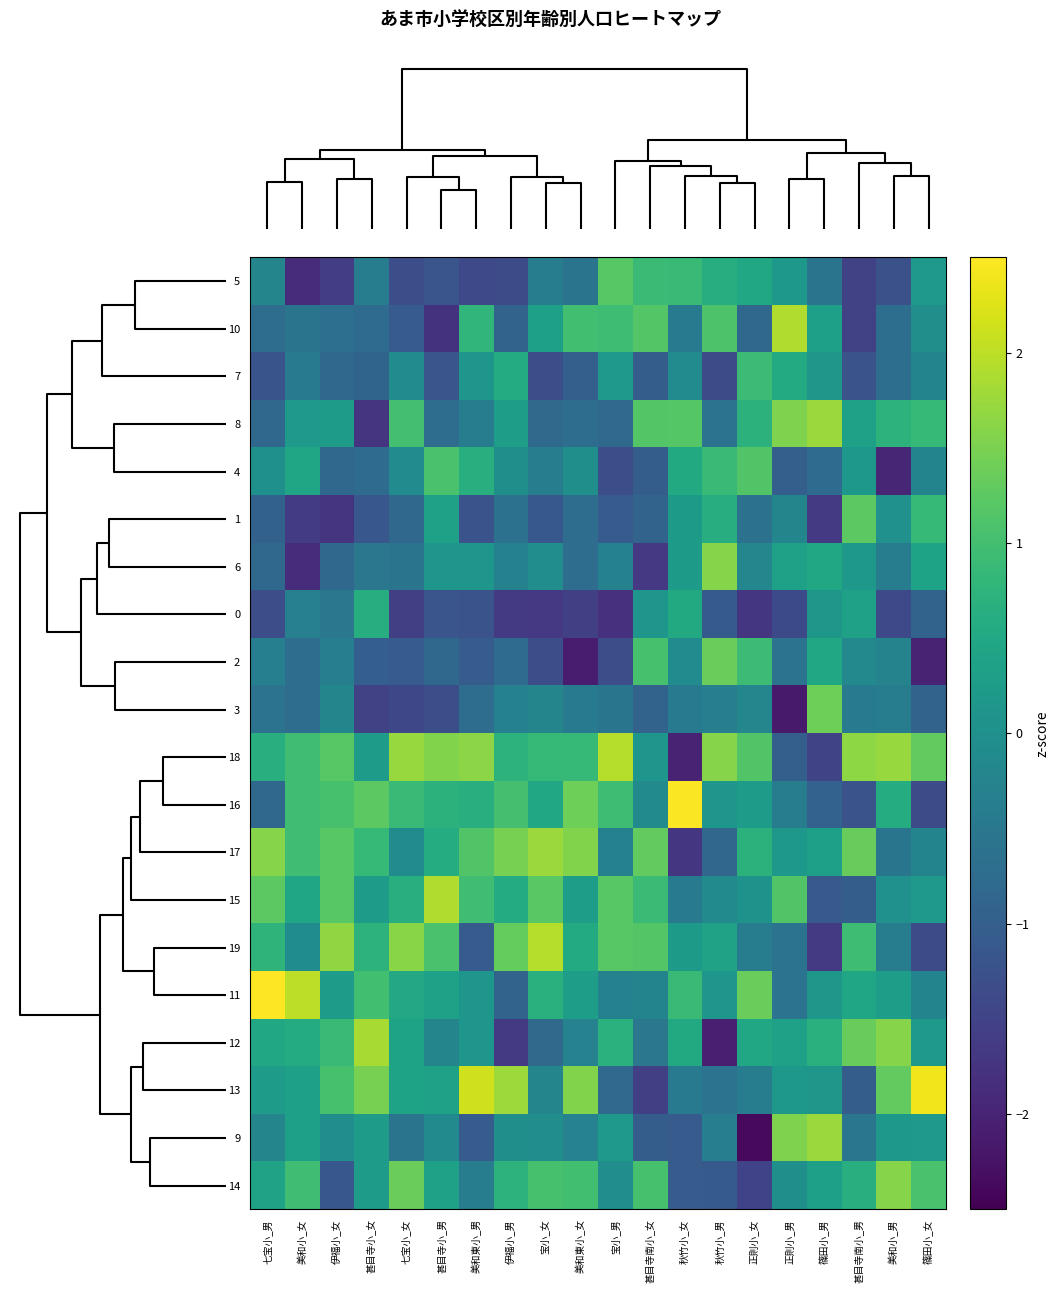

Reading left to right, what are all the values shown in this chart?

5: 七宝小_男=-0.2	美和小_女=-1.9	伊福小_女=-1.6	甚目寺小_女=-0.4	七宝小_女=-1.3	甚目寺小_男=-1.2	美和東小_男=-1.4	伊福小_男=-1.4	宝小_女=-0.4	美和東小_女=-0.6	宝小_男=1.2	甚目寺南小_女=0.9	秋竹小_女=0.9	秋竹小_男=0.6	正則小_女=0.5	正則小_男=0.2	篠田小_男=-0.6	甚目寺南小_男=-1.5	美和小_男=-1.3	篠田小_女=0.2
10: 七宝小_男=-0.7	美和小_女=-0.6	伊福小_女=-0.7	甚目寺小_女=-0.8	七宝小_女=-1.1	甚目寺小_男=-1.8	美和東小_男=0.8	伊福小_男=-0.9	宝小_女=0.3	美和東小_女=1.0	宝小_男=0.9	甚目寺南小_女=1.2	秋竹小_女=-0.4	秋竹小_男=1.1	正則小_女=-0.8	正則小_男=1.9	篠田小_男=0.3	甚目寺南小_男=-1.5	美和小_男=-0.7	篠田小_女=-0.0
7: 七宝小_男=-1.2	美和小_女=-0.5	伊福小_女=-0.8	甚目寺小_女=-0.9	七宝小_女=-0.1	甚目寺小_男=-1.2	美和東小_男=0.1	伊福小_男=0.6	宝小_女=-1.3	美和東小_女=-1.0	宝小_男=0.2	甚目寺南小_女=-1.0	秋竹小_女=-0.1	秋竹小_男=-1.3	正則小_女=0.9	正則小_男=0.6	篠田小_男=0.1	甚目寺南小_男=-1.2	美和小_男=-0.7	篠田小_女=-0.3
8: 七宝小_男=-0.8	美和小_女=0.2	伊福小_女=0.3	甚目寺小_女=-1.8	七宝小_女=1.0	甚目寺小_男=-0.7	美和東小_男=-0.4	伊福小_男=0.3	宝小_女=-0.8	美和東小_女=-0.7	宝小_男=-0.8	甚目寺南小_女=1.2	秋竹小_女=1.2	秋竹小_男=-0.6	正則小_女=0.7	正則小_男=1.5	篠田小_男=1.8	甚目寺南小_男=0.4	美和小_男=0.7	篠田小_女=0.8
4: 七宝小_男=0.0	美和小_女=0.5	伊福小_女=-0.8	甚目寺小_女=-0.8	七宝小_女=-0.1	甚目寺小_男=1.1	美和東小_男=0.6	伊福小_男=-0.0	宝小_女=-0.4	美和東小_女=-0.0	宝小_男=-1.3	甚目寺南小_女=-1.0	秋竹小_女=0.5	秋竹小_男=0.9	正則小_女=1.1	正則小_男=-1.0	篠田小_男=-0.8	甚目寺南小_男=0.2	美和小_男=-2.0	篠田小_女=-0.3
1: 七宝小_男=-1.0	美和小_女=-1.6	伊福小_女=-1.8	甚目寺小_女=-1.1	七宝小_女=-0.8	甚目寺小_男=0.4	美和東小_男=-1.2	伊福小_男=-0.6	宝小_女=-1.1	美和東小_女=-0.7	宝小_男=-1.0	甚目寺南小_女=-0.9	秋竹小_女=0.2	秋竹小_男=0.6	正則小_女=-0.6	正則小_男=-0.2	篠田小_男=-1.6	甚目寺南小_男=1.2	美和小_男=0.0	篠田小_女=0.8
6: 七宝小_男=-0.8	美和小_女=-1.9	伊福小_女=-0.8	甚目寺小_女=-0.5	七宝小_女=-0.6	甚目寺小_男=0.1	美和東小_男=0.1	伊福小_男=-0.3	宝小_女=-0.0	美和東小_女=-0.7	宝小_男=-0.3	甚目寺南小_女=-1.7	秋竹小_女=0.2	秋竹小_男=1.6	正則小_女=-0.2	正則小_男=0.4	篠田小_男=0.5	甚目寺南小_男=0.2	美和小_男=-0.4	篠田小_女=0.4
0: 七宝小_男=-1.3	美和小_女=-0.3	伊福小_女=-0.5	甚目寺小_女=0.6	七宝小_女=-1.5	甚目寺小_男=-1.2	美和東小_男=-1.2	伊福小_男=-1.7	宝小_女=-1.7	美和東小_女=-1.6	宝小_男=-1.8	甚目寺南小_女=0.1	秋竹小_女=0.5	秋竹小_男=-1.1	正則小_女=-1.7	正則小_男=-1.4	篠田小_男=0.1	甚目寺南小_男=0.4	美和小_男=-1.4	篠田小_女=-0.9
2: 七宝小_男=-0.3	美和小_女=-0.7	伊福小_女=-0.4	甚目寺小_女=-1.0	七宝小_女=-1.1	甚目寺小_男=-0.8	美和東小_男=-1.1	伊福小_男=-0.8	宝小_女=-1.3	美和東小_女=-2.1	宝小_男=-1.3	甚目寺南小_女=1.0	秋竹小_女=-0.1	秋竹小_男=1.4	正則小_女=0.9	正則小_男=-0.6	篠田小_男=0.5	甚目寺南小_男=-0.1	美和小_男=-0.3	篠田小_女=-2.0
3: 七宝小_男=-0.6	美和小_女=-0.7	伊福小_女=-0.2	甚目寺小_女=-1.5	七宝小_女=-1.4	甚目寺小_男=-1.3	美和東小_男=-0.7	伊福小_男=-0.3	宝小_女=-0.2	美和東小_女=-0.4	宝小_男=-0.5	甚目寺南小_女=-0.9	秋竹小_女=-0.4	秋竹小_男=-0.4	正則小_女=-0.2	正則小_男=-2.1	篠田小_男=1.4	甚目寺南小_男=-0.4	美和小_男=-0.4	篠田小_女=-0.9
18: 七宝小_男=0.6	美和小_女=1.0	伊福小_女=1.2	甚目寺小_女=0.2	七宝小_女=1.7	甚目寺小_男=1.5	美和東小_男=1.6	伊福小_男=0.7	宝小_女=0.9	美和東小_女=0.8	宝小_男=1.9	甚目寺南小_女=0.1	秋竹小_女=-2.0	秋竹小_男=1.6	正則小_女=1.1	正則小_男=-1.0	篠田小_男=-1.5	甚目寺南小_男=1.6	美和小_男=1.7	篠田小_女=1.3
16: 七宝小_男=-0.8	美和小_女=1.0	伊福小_女=1.0	甚目寺小_女=1.2	七宝小_女=0.9	甚目寺小_男=0.7	美和東小_男=0.6	伊福小_男=1.0	宝小_女=0.5	美和東小_女=1.4	宝小_男=0.9	甚目寺南小_女=-0.1	秋竹小_女=2.5	秋竹小_男=0.1	正則小_女=0.3	正則小_男=-0.4	篠田小_男=-0.9	甚目寺南小_男=-1.2	美和小_男=0.6	篠田小_女=-1.4
17: 七宝小_男=1.6	美和小_女=1.0	伊福小_女=1.2	甚目寺小_女=0.9	七宝小_女=-0.1	甚目寺小_男=0.6	美和東小_男=1.1	伊福小_男=1.5	宝小_女=1.8	美和東小_女=1.5	宝小_男=-0.3	甚目寺南小_女=1.3	秋竹小_女=-1.7	秋竹小_男=-0.8	正則小_女=0.7	正則小_男=0.2	篠田小_男=0.3	甚目寺南小_男=1.3	美和小_男=-0.5	篠田小_女=-0.3
15: 七宝小_男=1.2	美和小_女=0.5	伊福小_女=1.2	甚目寺小_女=0.2	七宝小_女=0.6	甚目寺小_男=1.9	美和東小_男=1.0	伊福小_男=0.6	宝小_女=1.2	美和東小_女=0.3	宝小_男=1.2	甚目寺南小_女=0.9	秋竹小_女=-0.4	秋竹小_男=-0.1	正則小_女=0.0	正則小_男=1.1	篠田小_男=-1.1	甚目寺南小_男=-1.0	美和小_男=0.0	篠田小_女=0.2
19: 七宝小_男=0.7	美和小_女=-0.1	伊福小_女=1.7	甚目寺小_女=0.7	七宝小_女=1.6	甚目寺小_男=1.1	美和東小_男=-1.1	伊福小_男=1.3	宝小_女=1.9	美和東小_女=0.6	宝小_男=1.2	甚目寺南小_女=1.2	秋竹小_女=0.2	秋竹小_男=0.4	正則小_女=-0.4	正則小_男=-0.6	篠田小_男=-1.6	甚目寺南小_男=1.0	美和小_男=-0.4	篠田小_女=-1.4
11: 七宝小_男=2.7	美和小_女=2.0	伊福小_女=0.3	甚目寺小_女=1.0	七宝小_女=0.5	甚目寺小_男=0.4	美和東小_男=0.1	伊福小_男=-0.9	宝小_女=0.7	美和東小_女=0.3	宝小_男=-0.3	甚目寺南小_女=-0.3	秋竹小_女=0.9	秋竹小_男=0.1	正則小_女=1.4	正則小_男=-0.6	篠田小_男=0.1	甚目寺南小_男=0.5	美和小_男=0.3	篠田小_女=-0.3
12: 七宝小_男=0.5	美和小_女=0.6	伊福小_女=0.9	甚目寺小_女=1.9	七宝小_女=0.4	甚目寺小_男=-0.2	美和東小_男=0.1	伊福小_男=-1.7	宝小_女=-0.8	美和東小_女=-0.3	宝小_男=0.7	甚目寺南小_女=-0.5	秋竹小_女=0.5	秋竹小_男=-2.1	正則小_女=0.5	正則小_男=0.4	篠田小_男=0.7	甚目寺南小_男=1.3	美和小_男=1.6	篠田小_女=0.2
13: 七宝小_男=0.3	美和小_女=0.3	伊福小_女=1.0	甚目寺小_女=1.5	七宝小_女=0.4	甚目寺小_男=0.4	美和東小_男=2.1	伊福小_男=1.8	宝小_女=-0.2	美和東小_女=1.5	宝小_男=-0.8	甚目寺南小_女=-1.5	秋竹小_女=-0.4	秋竹小_男=-0.6	正則小_女=-0.4	正則小_男=0.2	篠田小_男=0.1	甚目寺南小_男=-1.0	美和小_男=1.3	篠田小_女=2.4
9: 七宝小_男=-0.2	美和小_女=0.3	伊福小_女=-0.0	甚目寺小_女=0.2	七宝小_女=-0.6	甚目寺小_男=-0.1	美和東小_男=-1.1	伊福小_男=-0.0	宝小_女=-0.0	美和東小_女=-0.3	宝小_男=0.2	甚目寺南小_女=-1.0	秋竹小_女=-1.1	秋竹小_男=-0.4	正則小_女=-2.4	正則小_男=1.5	篠田小_男=1.8	甚目寺南小_男=-0.5	美和小_男=0.2	篠田小_女=0.2
14: 七宝小_男=0.4	美和小_女=1.0	伊福小_女=-1.1	甚目寺小_女=0.2	七宝小_女=1.4	甚目寺小_男=0.4	美和東小_男=-0.4	伊福小_男=0.7	宝小_女=1.0	美和東小_女=1.0	宝小_男=-0.0	甚目寺南小_女=1.0	秋竹小_女=-1.1	秋竹小_男=-1.1	正則小_女=-1.5	正則小_男=-0.0	篠田小_男=0.3	甚目寺南小_男=0.7	美和小_男=1.6	篠田小_女=1.1